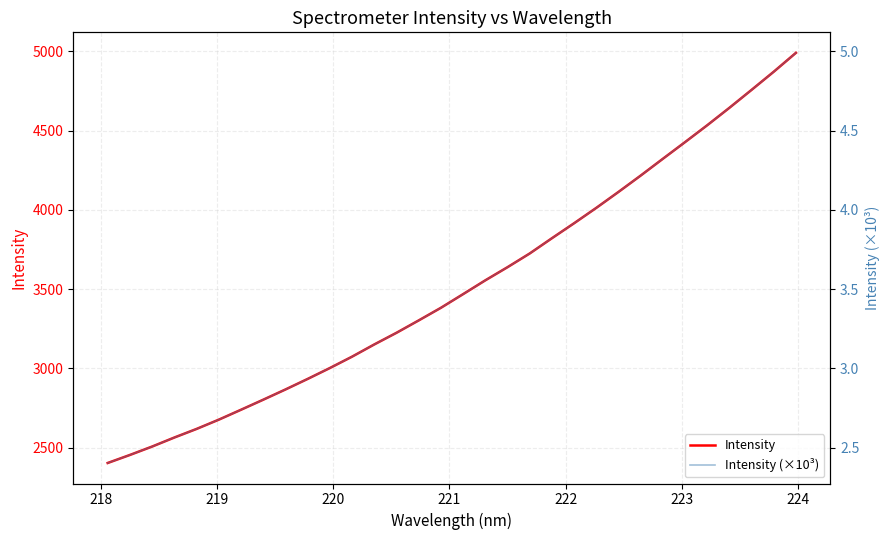

Is it true that Intensity (×10³) equals 0.9 at 24?

False